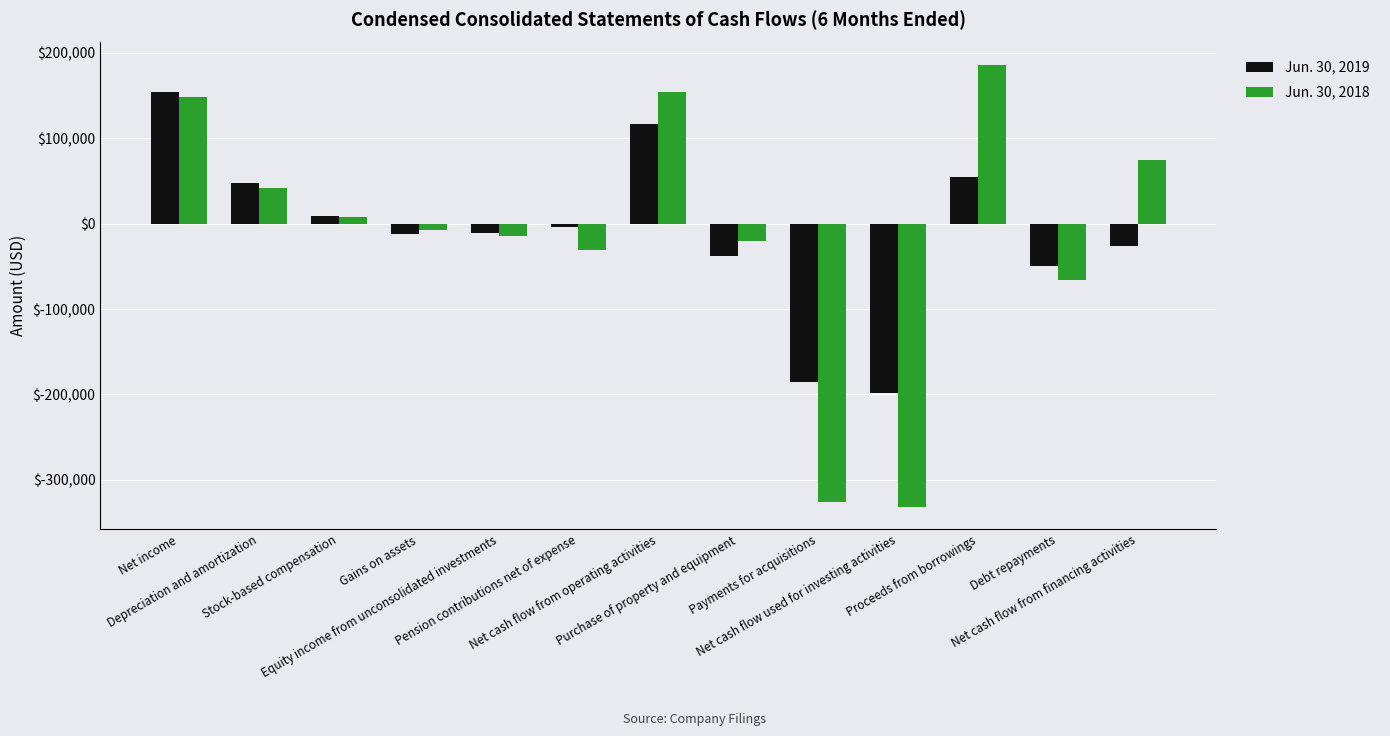

What is the smallest value displayed?

-331870